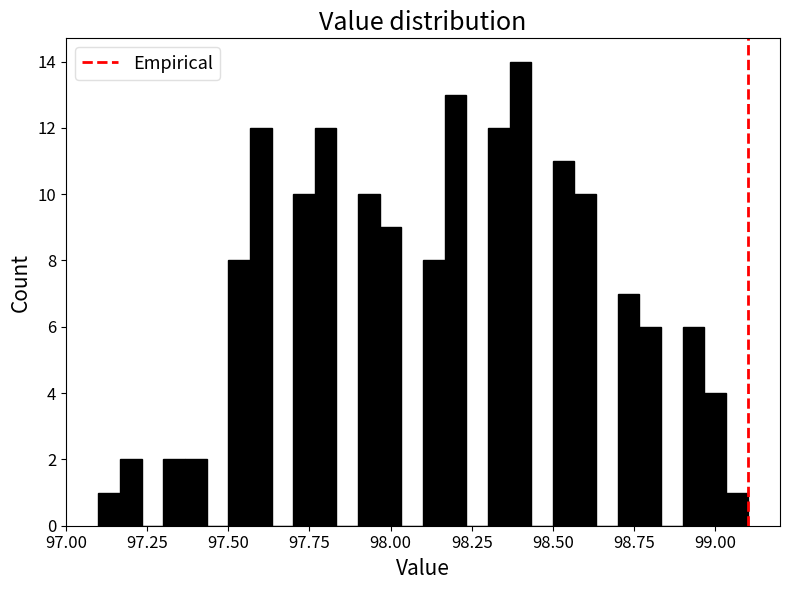

Around what value on the x-axis is the tallest bar? Give the approximate position of its centre, as read against the axis.

98.40